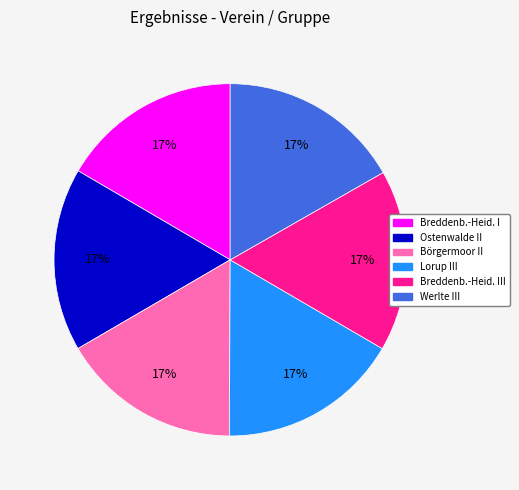

To the nearest percent, what is the combined percentage of Börgermoor II and Werlte III?

33%